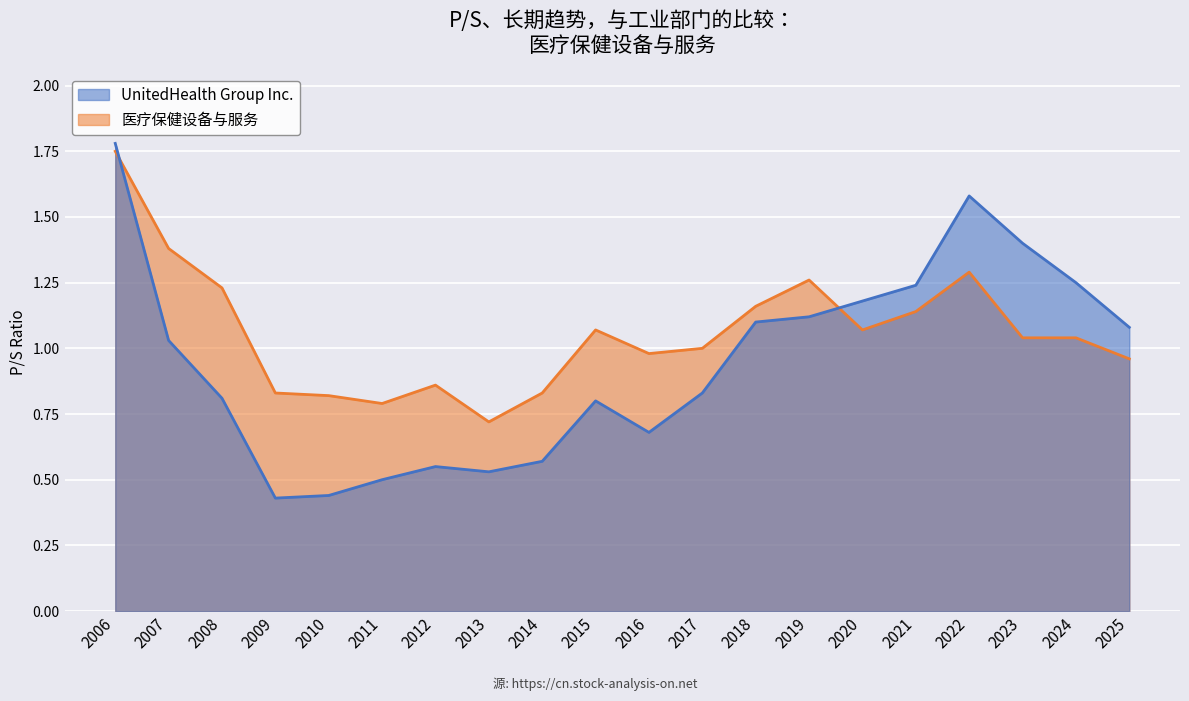

Which has a higher value, 2023 or 2025?

2023